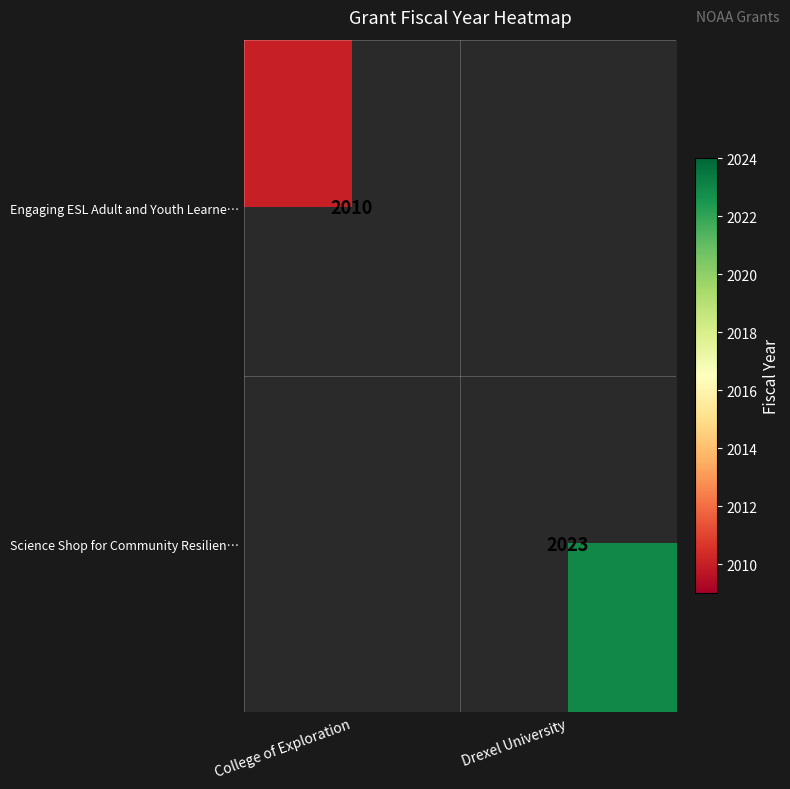

True or false: Engaging ESL Adult and Youth Learne… has a value of 2010 at College of Exploration.

True